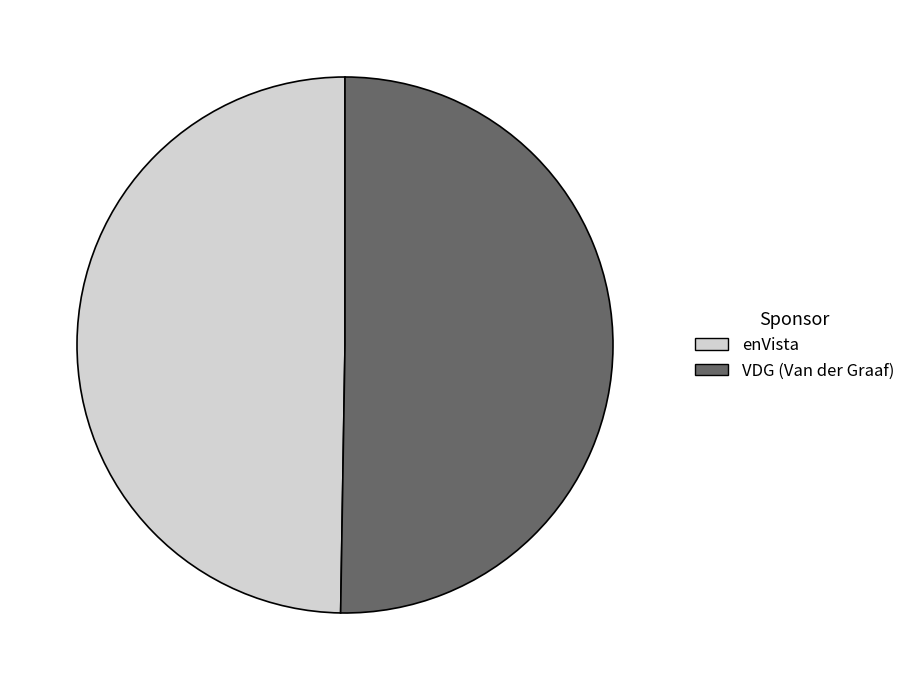

Which category has the smallest portion of the pie?

enVista